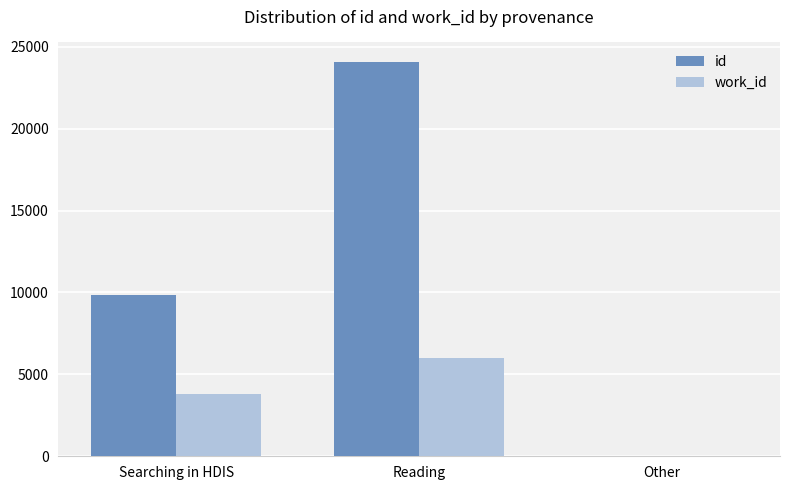

Are the bars grouped side by side (vs. stacked)?

Yes